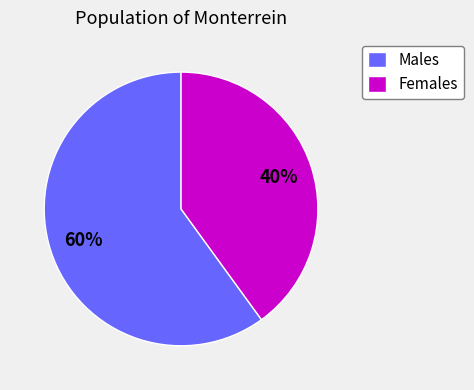

To the nearest percent, what is the combined percentage of Males and Females?

100%